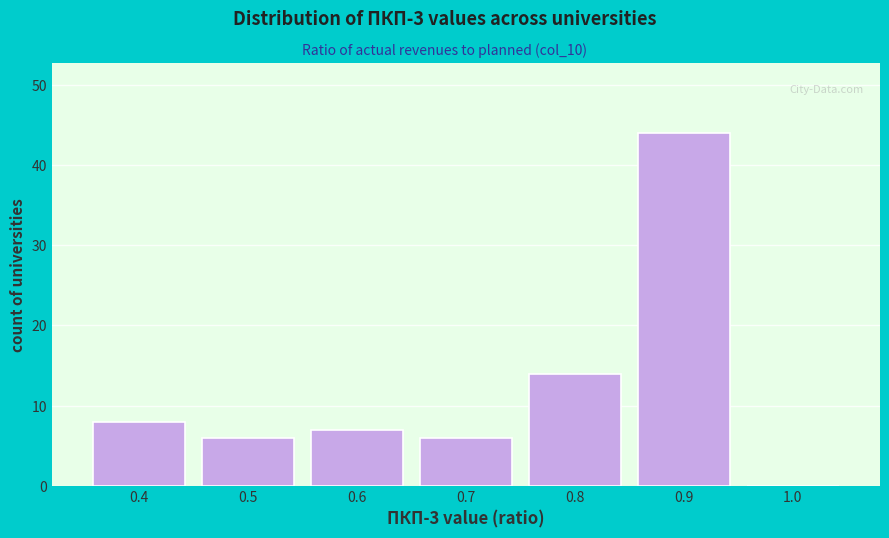

Reading left to right, extract all data points from this chart.

0.4=8	0.5=6	0.6=7	0.7=6	0.8=14	0.9=44	1.0=0